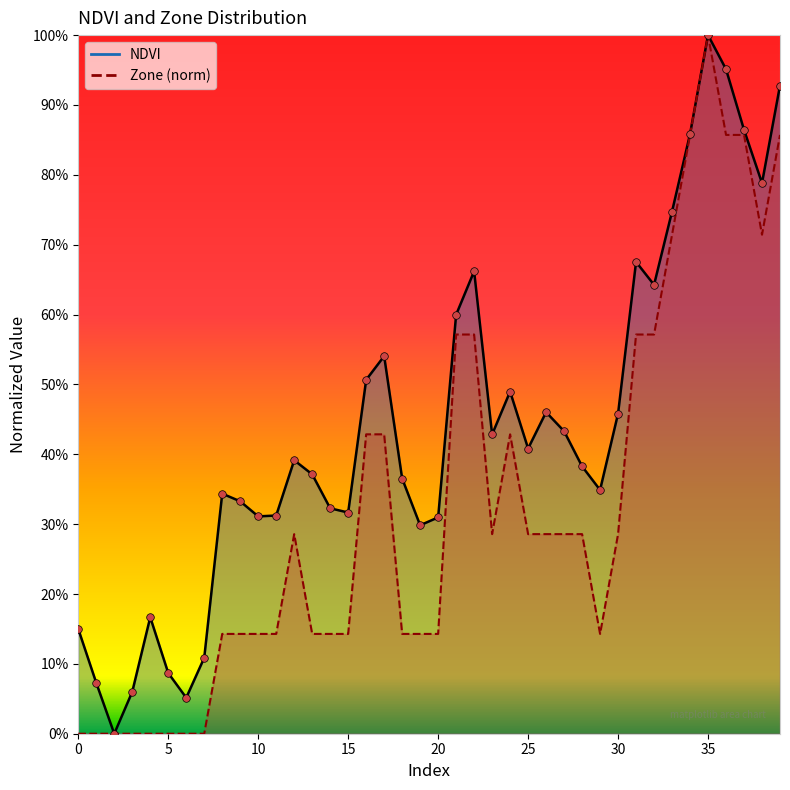

Is the value of NDVI at 35 greater than the value of Zone at 15?

Yes